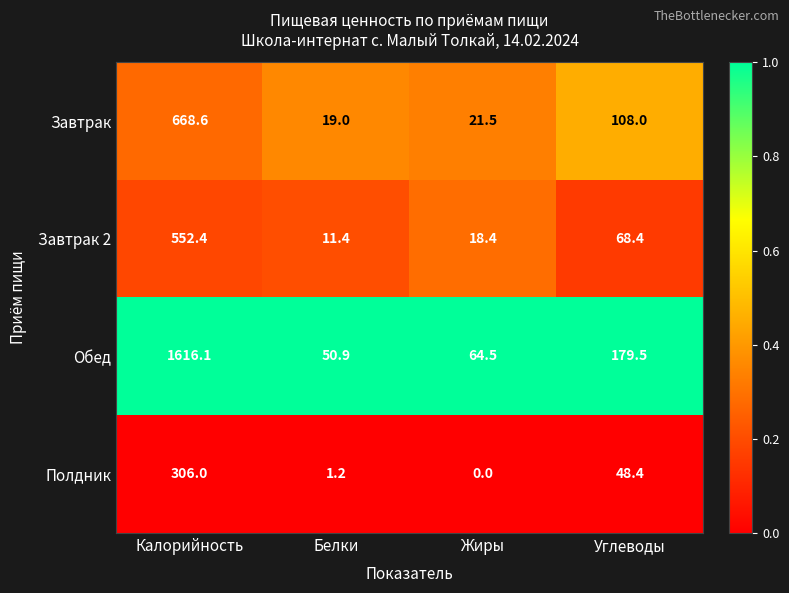

How many distinct data groups are displayed?

4